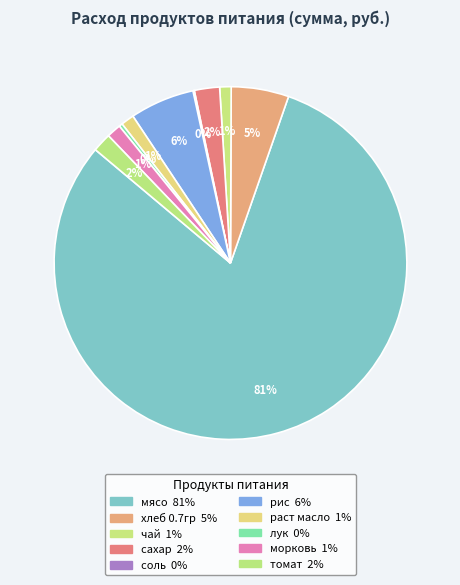

Between лук and чай, which is larger?

чай